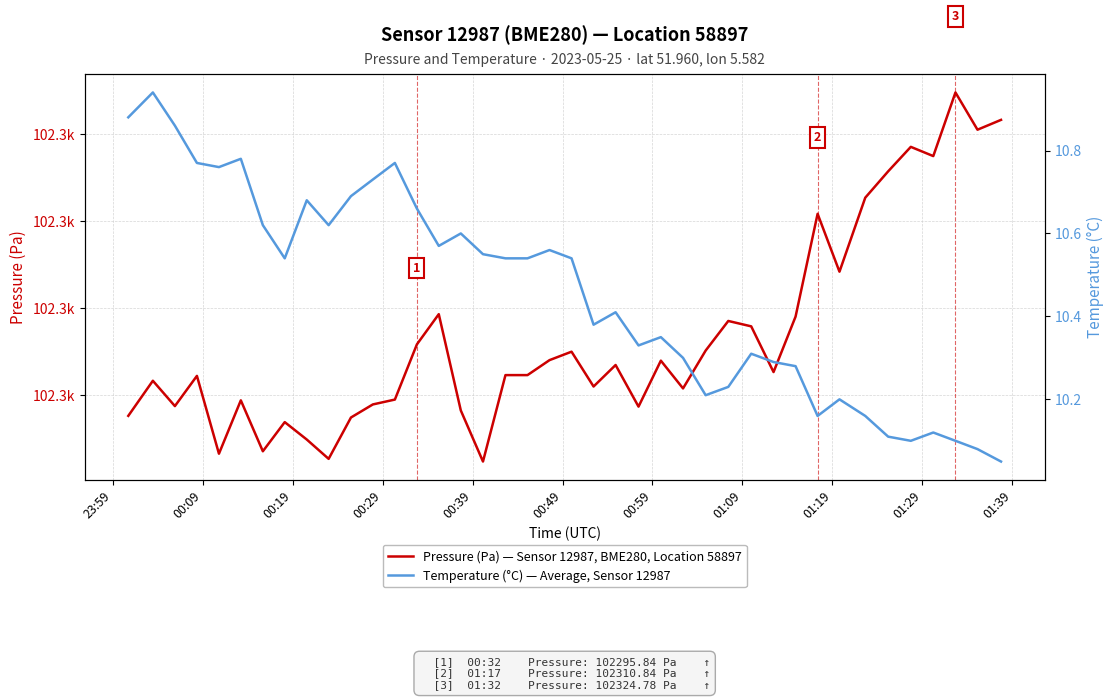

What is the minimum value shown in the chart?

10.1